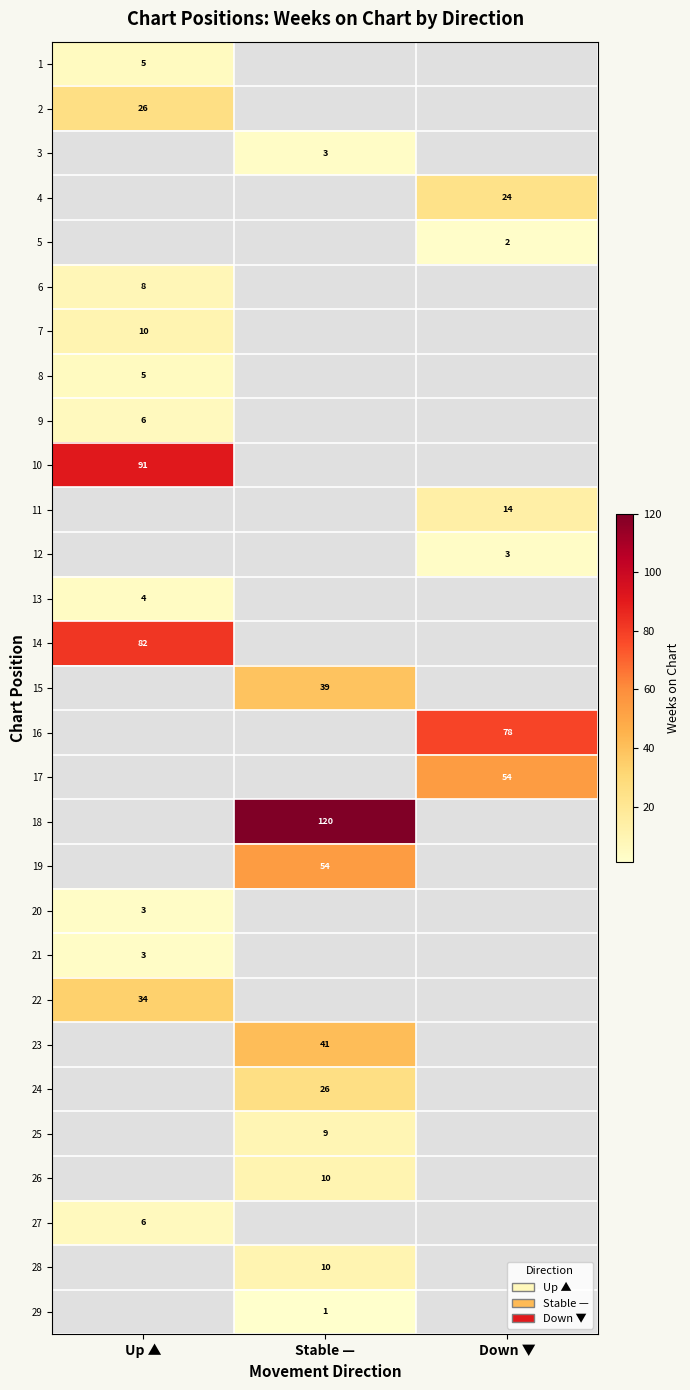

Is it true that 4 equals 24 at Down ▼?

True